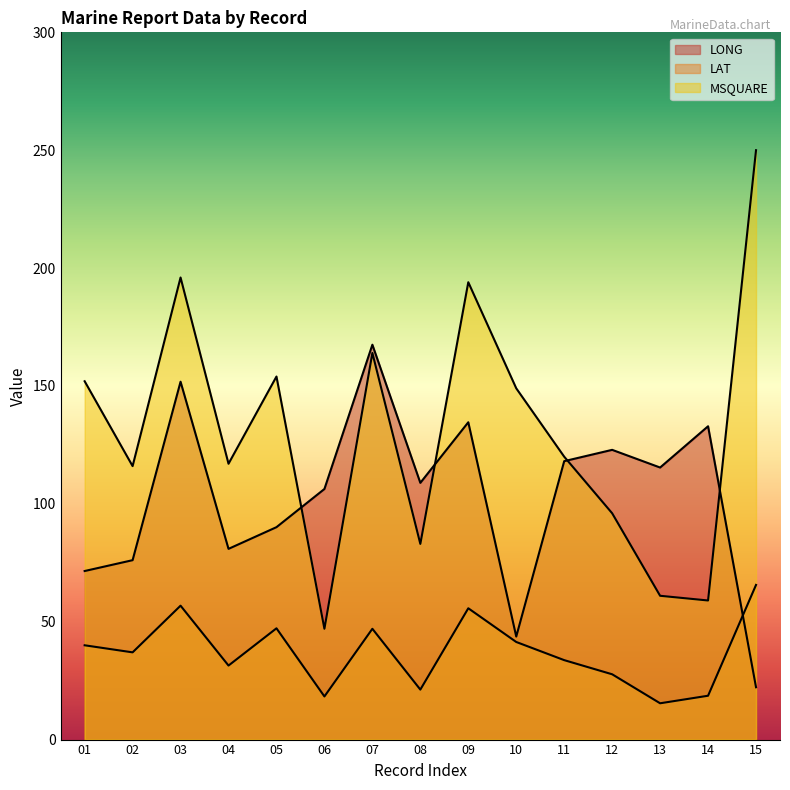

What is the value of the LONG point at the 6th from the left?

106.3